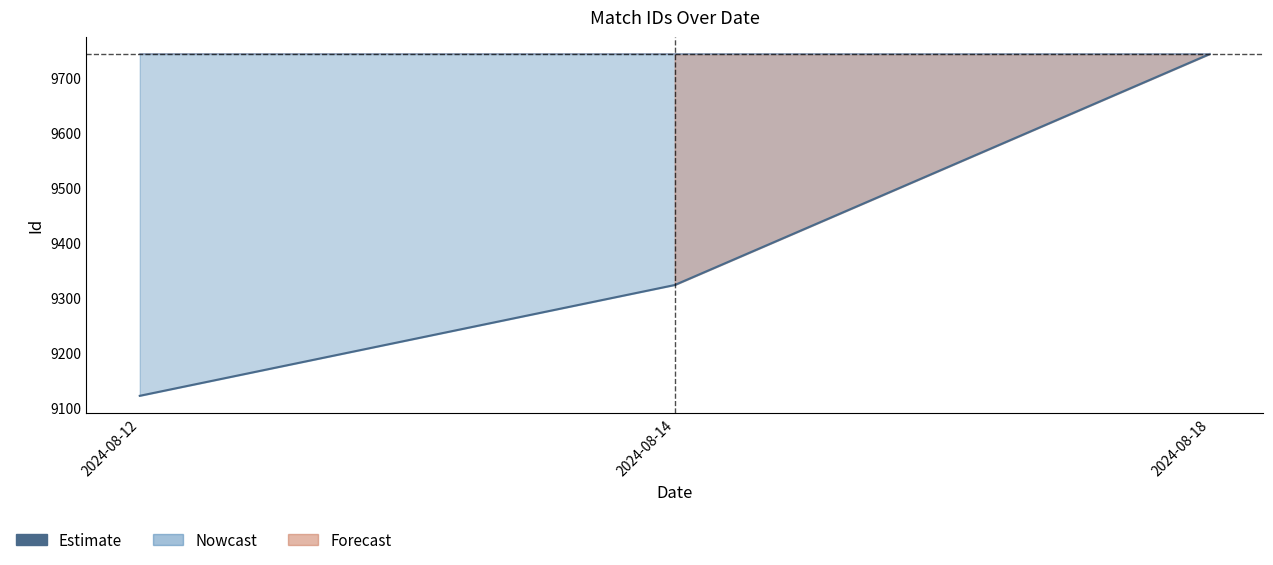

Is it true that the value at 2024-08-18 is 9742?

True